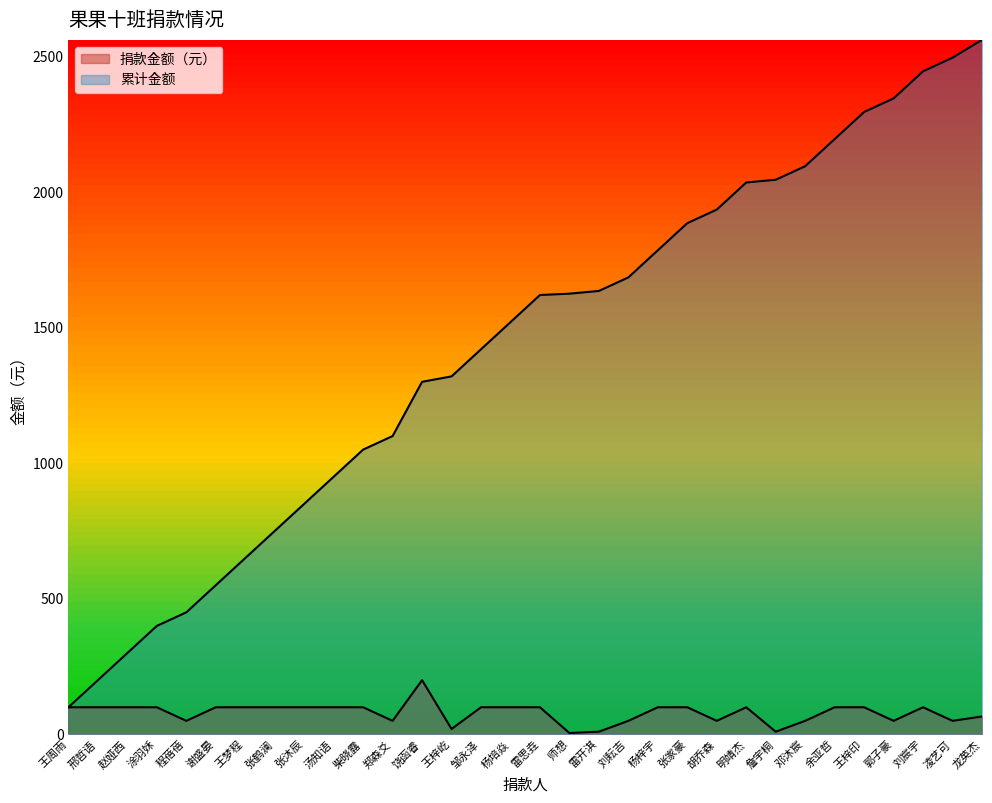

Which series has the widest spread of values?

累计金额